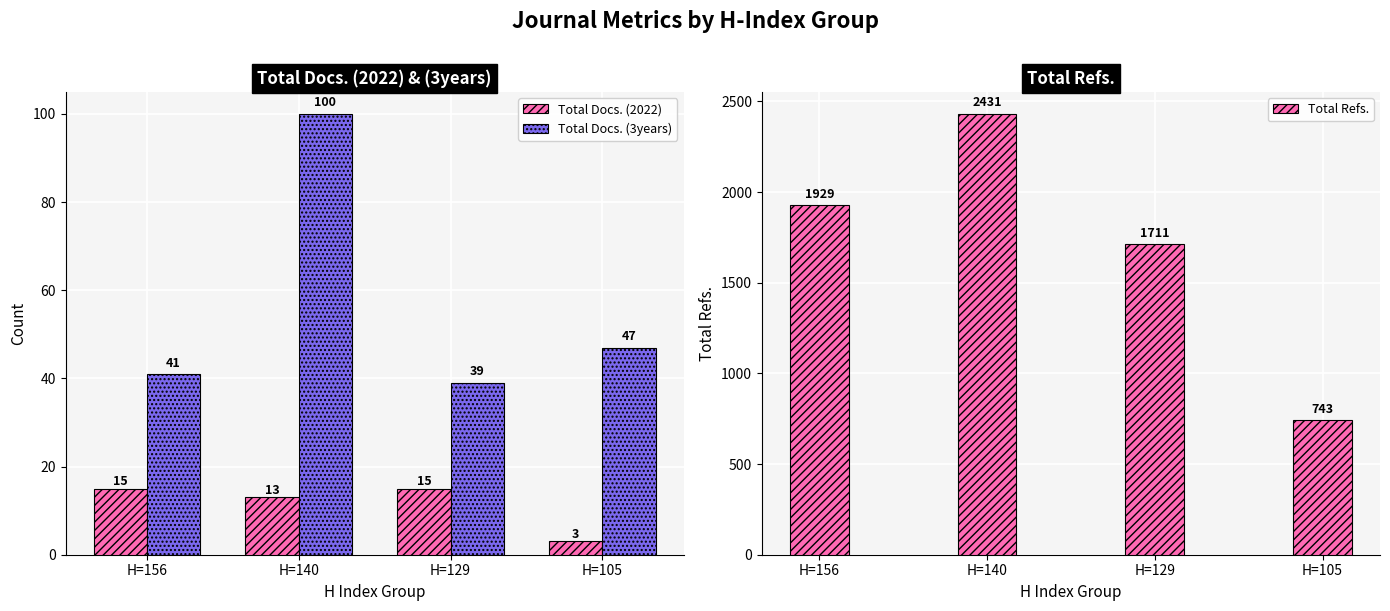

Reading left to right, transcribe all the data shown in this chart.

Total Docs. (2022): 15	13	15	3
Total Docs. (3years): 41	100	39	47
Total Refs.: 1929	2431	1711	743